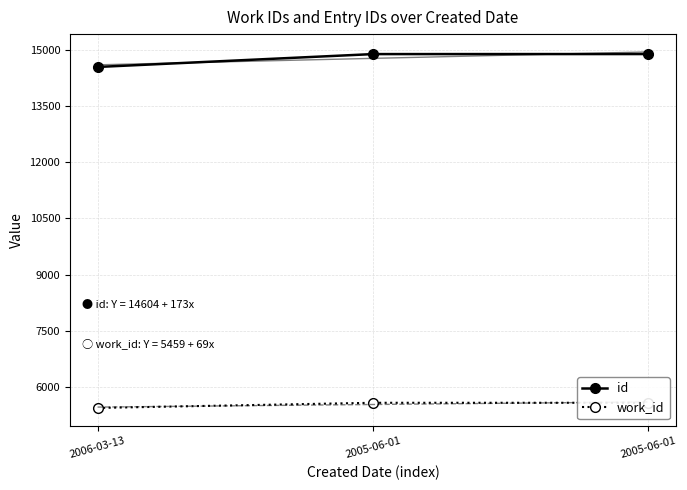

What are all the series names shown in the legend?

id, work_id